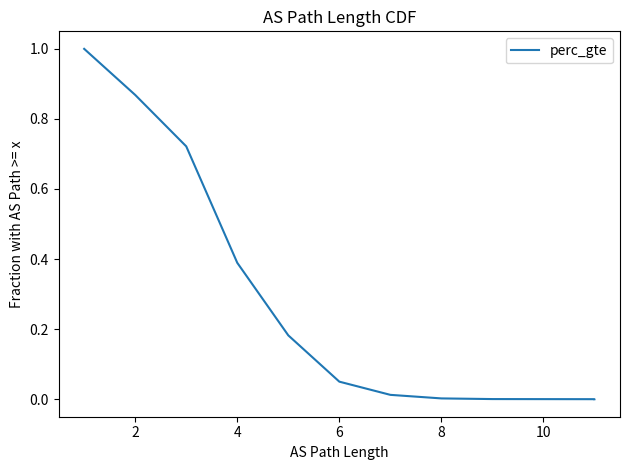

What is the value of the 2nd point from the left?

0.9